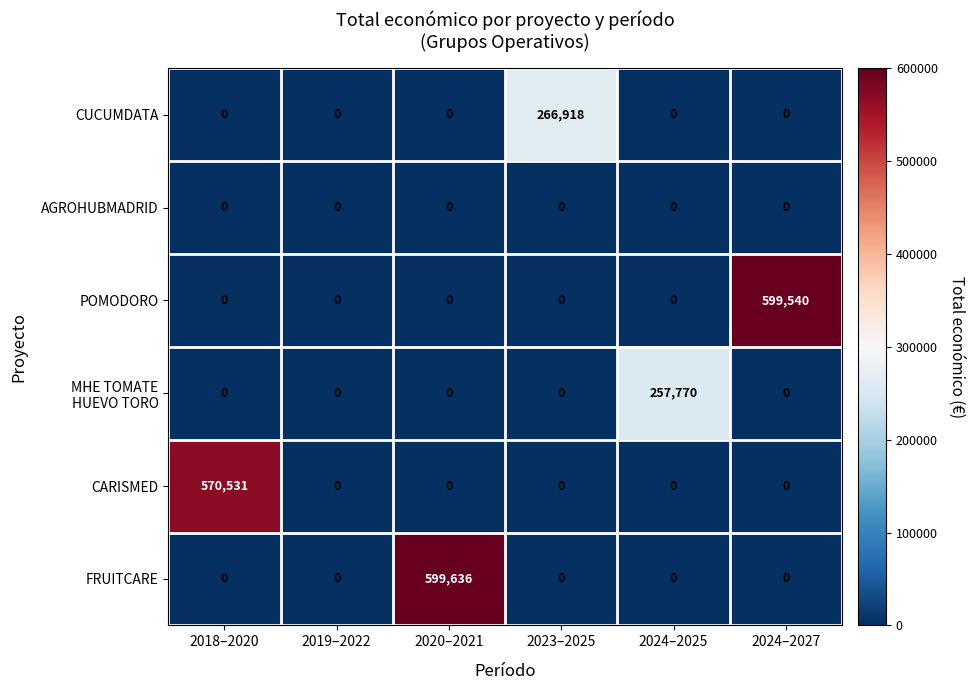

Is the value of CUCUMDATA at 2024–2025 greater than the value of FRUITCARE at 2020–2021?

No